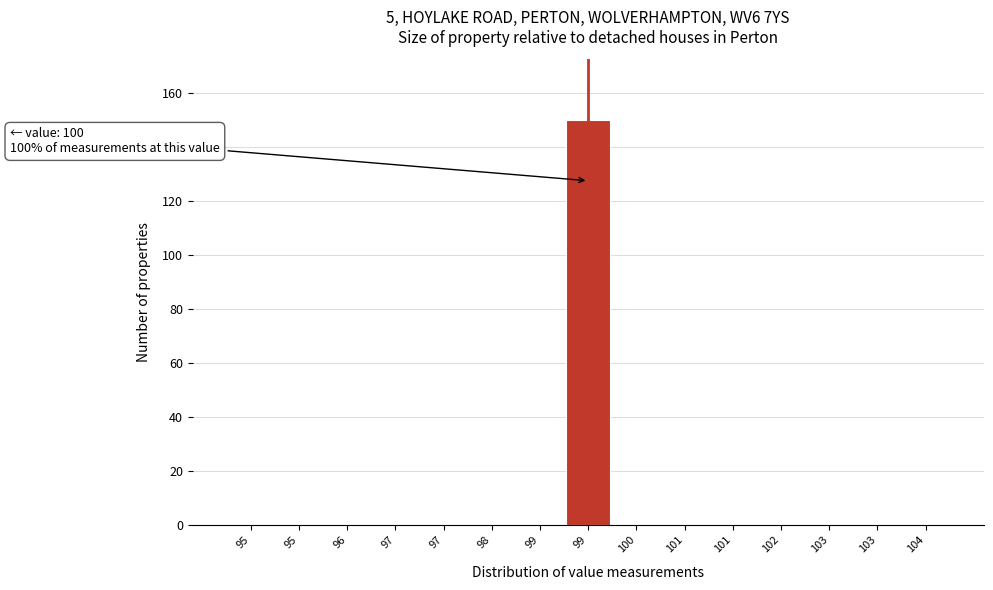

Are the bars horizontal?

No